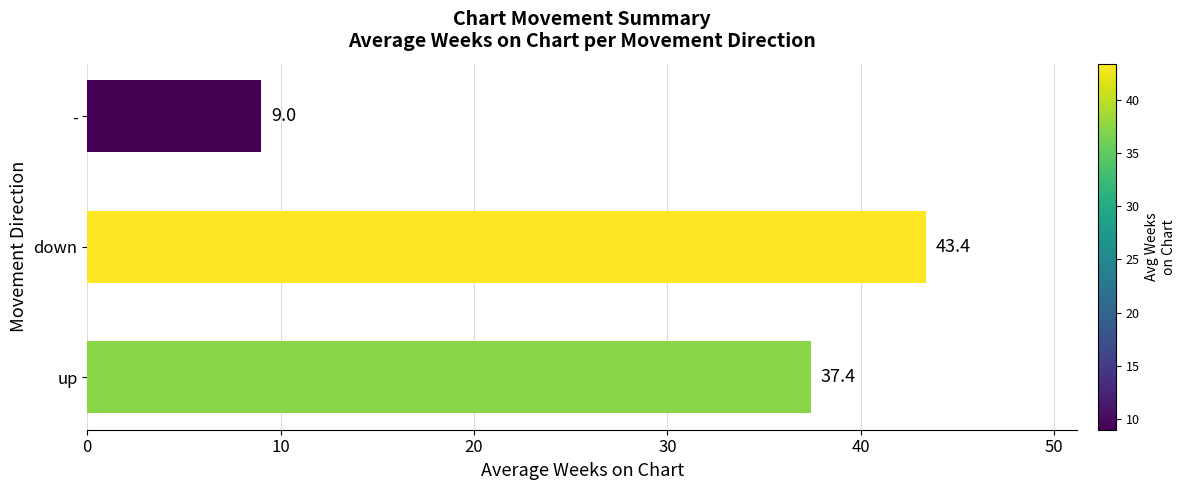

Where is the data nearest to the value 26?

up